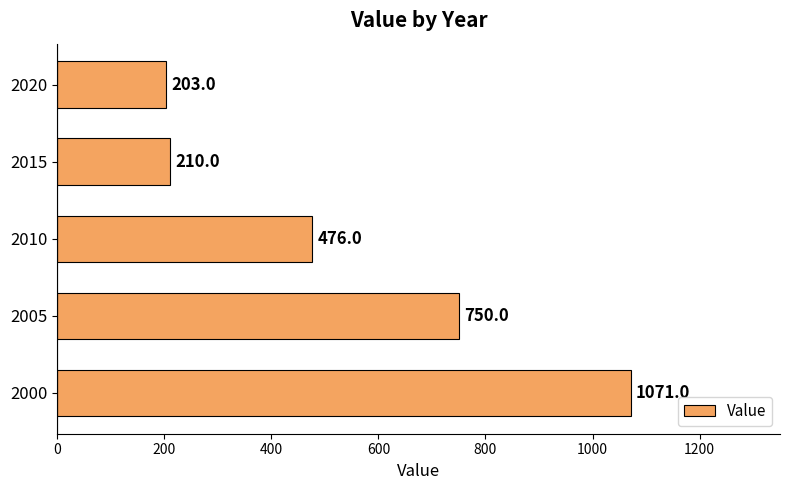

What is the smallest value displayed?

203